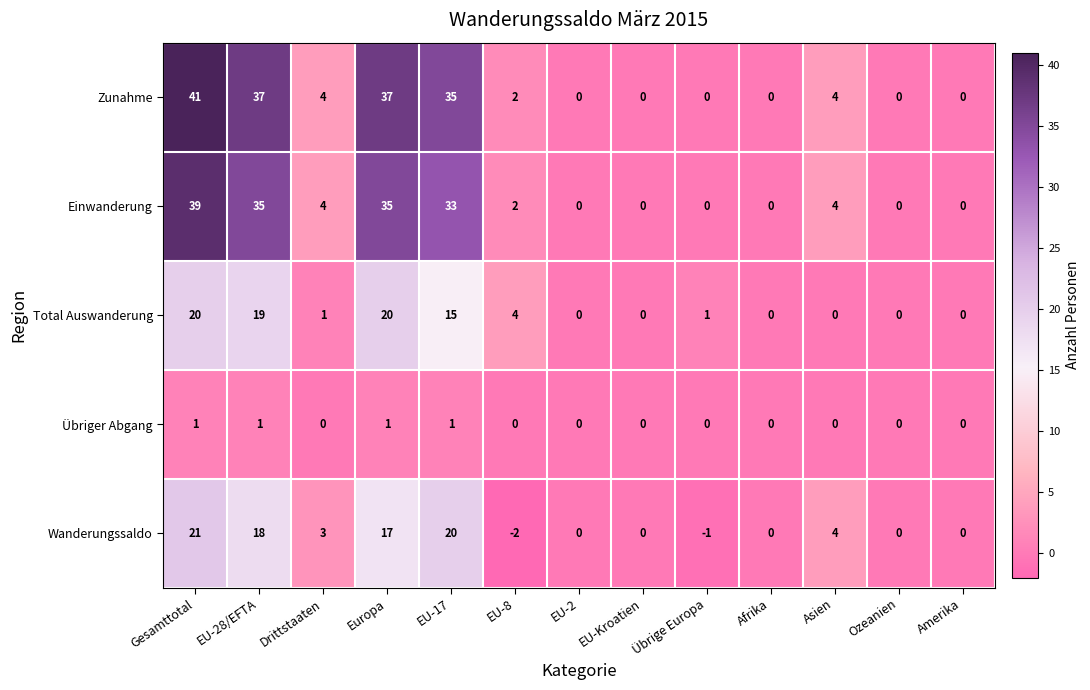

What is the difference between the highest and lowest values at Asien?

4